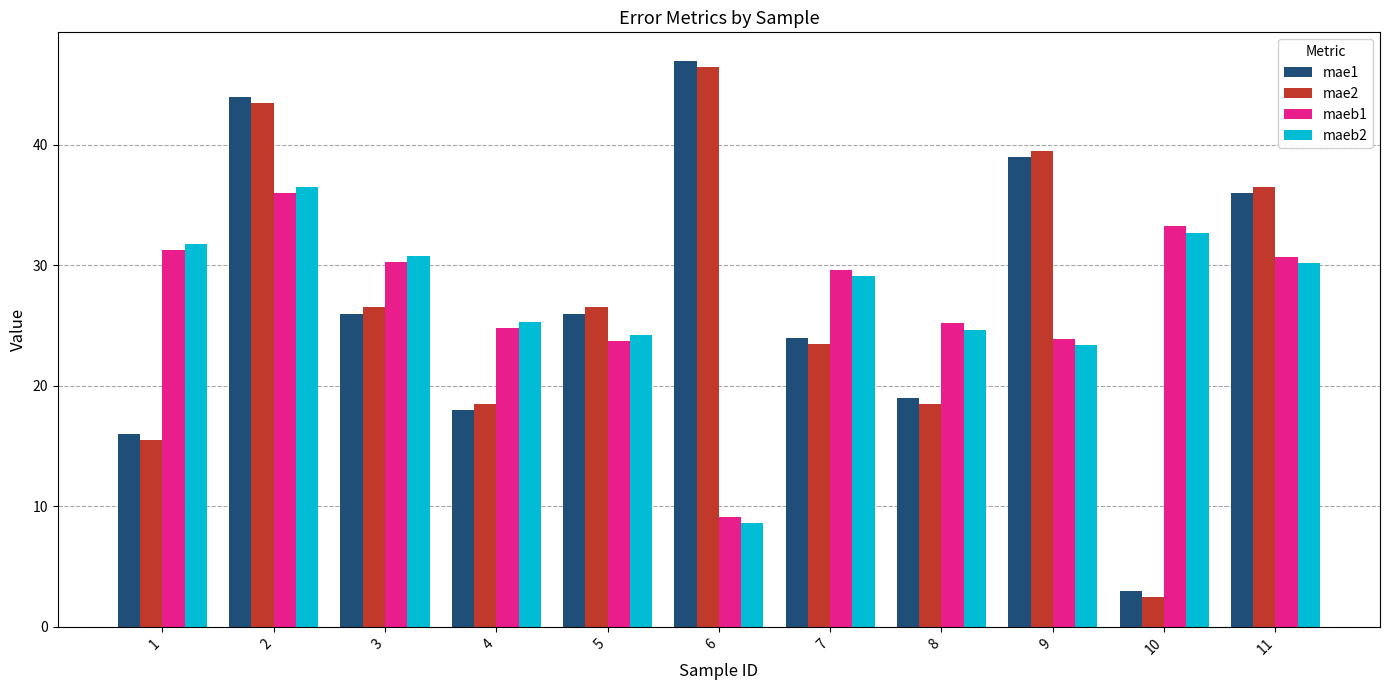

Is the value of maeb2 at 9 greater than the value of mae2 at 3?

No